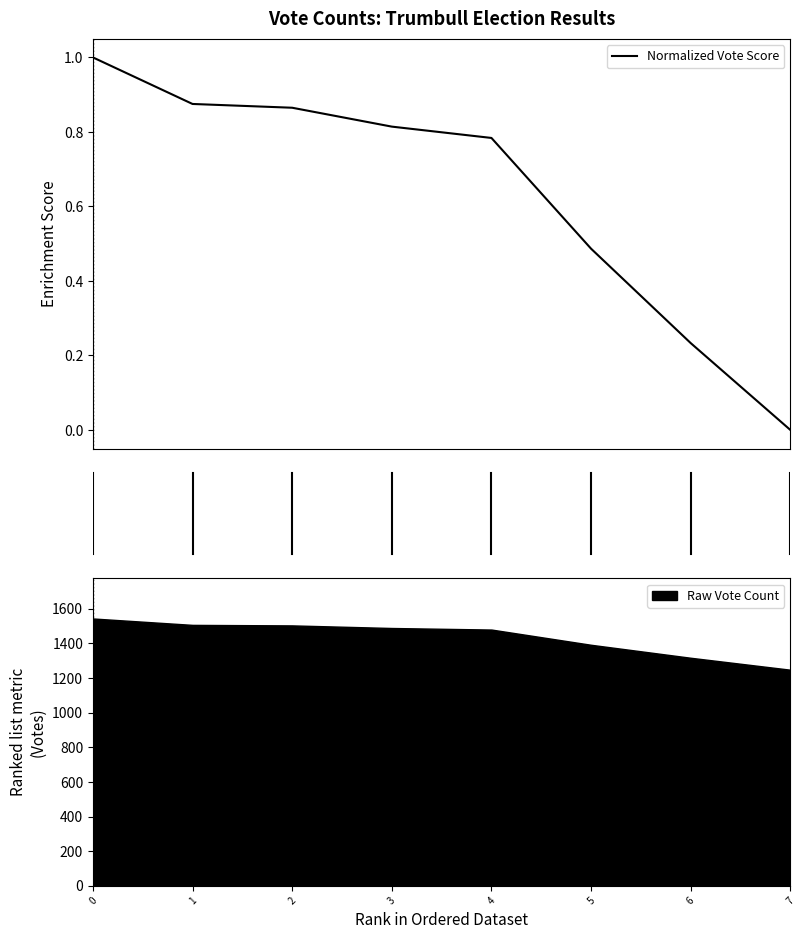

List the labels in order of value, smallest first.

7, 6, 5, 4, 3, 2, 1, 0